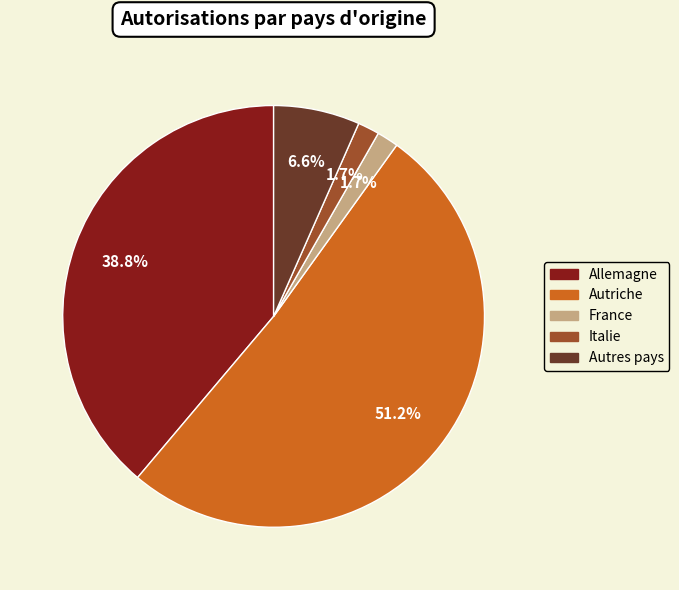

How many segments does this pie chart have?

5